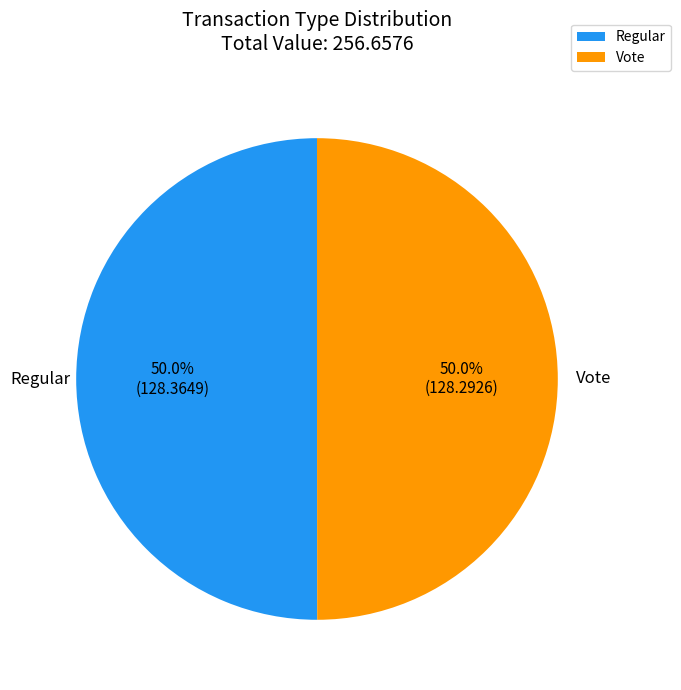

What percentage do Regular and Vote together represent?

100.0%